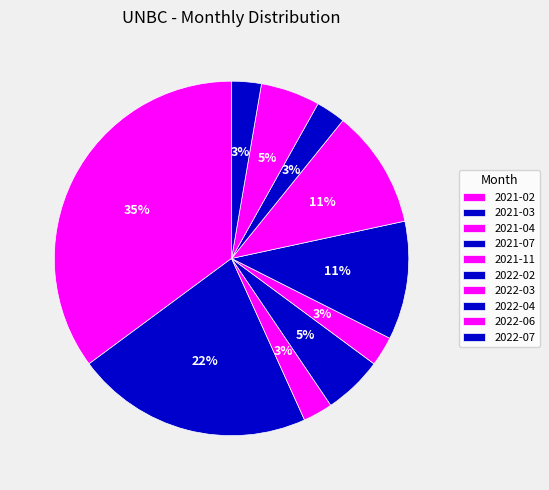

How many segments does this pie chart have?

10